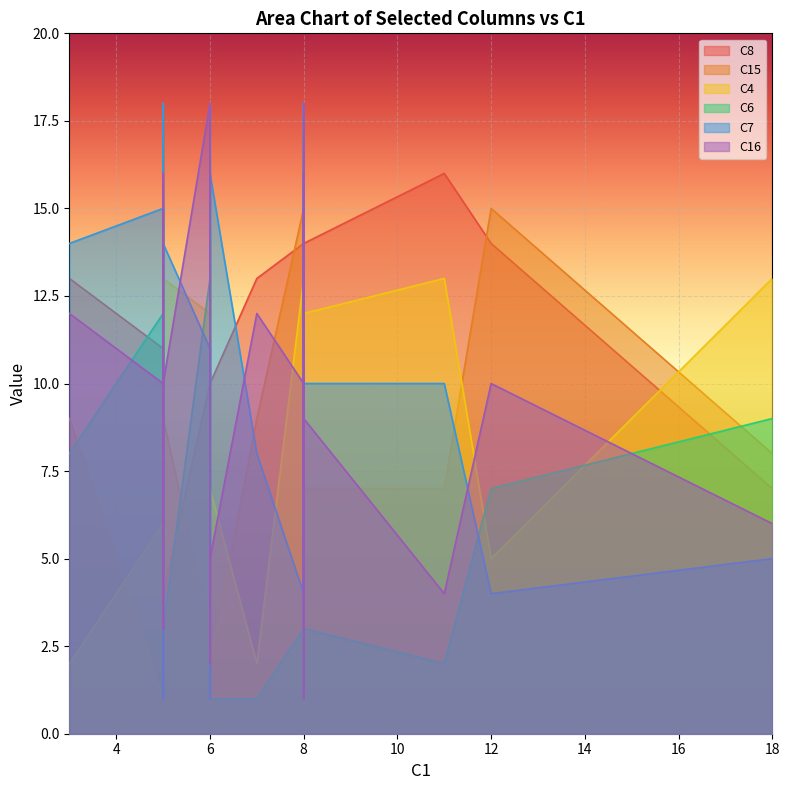

What is the maximum value shown in the chart?

18